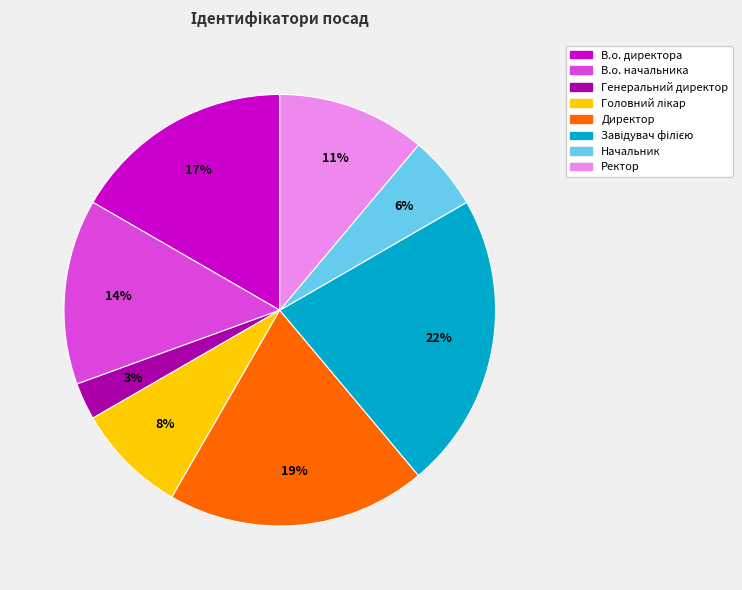

Between В.о. директора and Ректор, which is larger?

В.о. директора